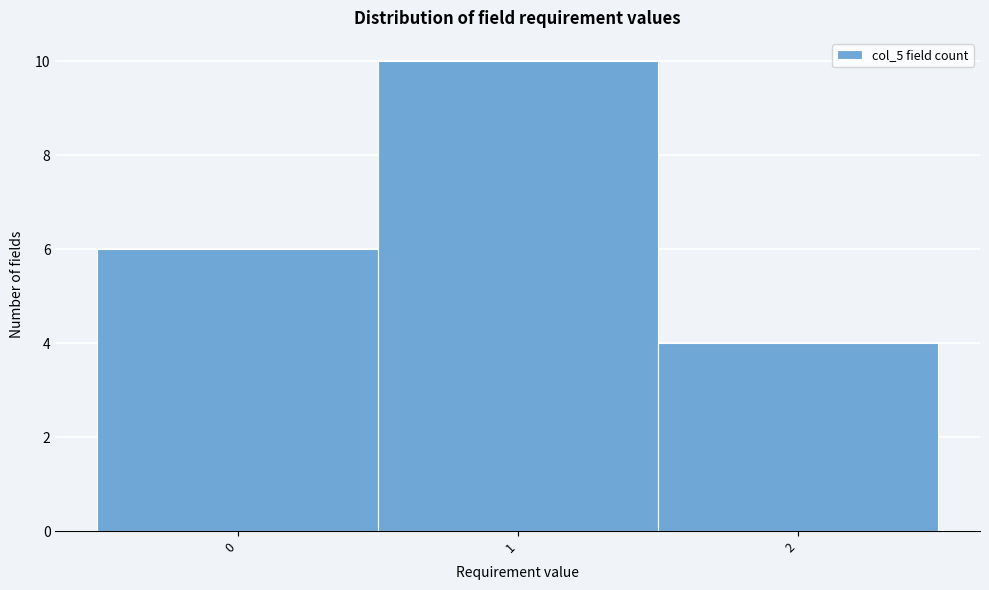

Over which range of the x-axis is the bar tallest?

0.5 to 1.5